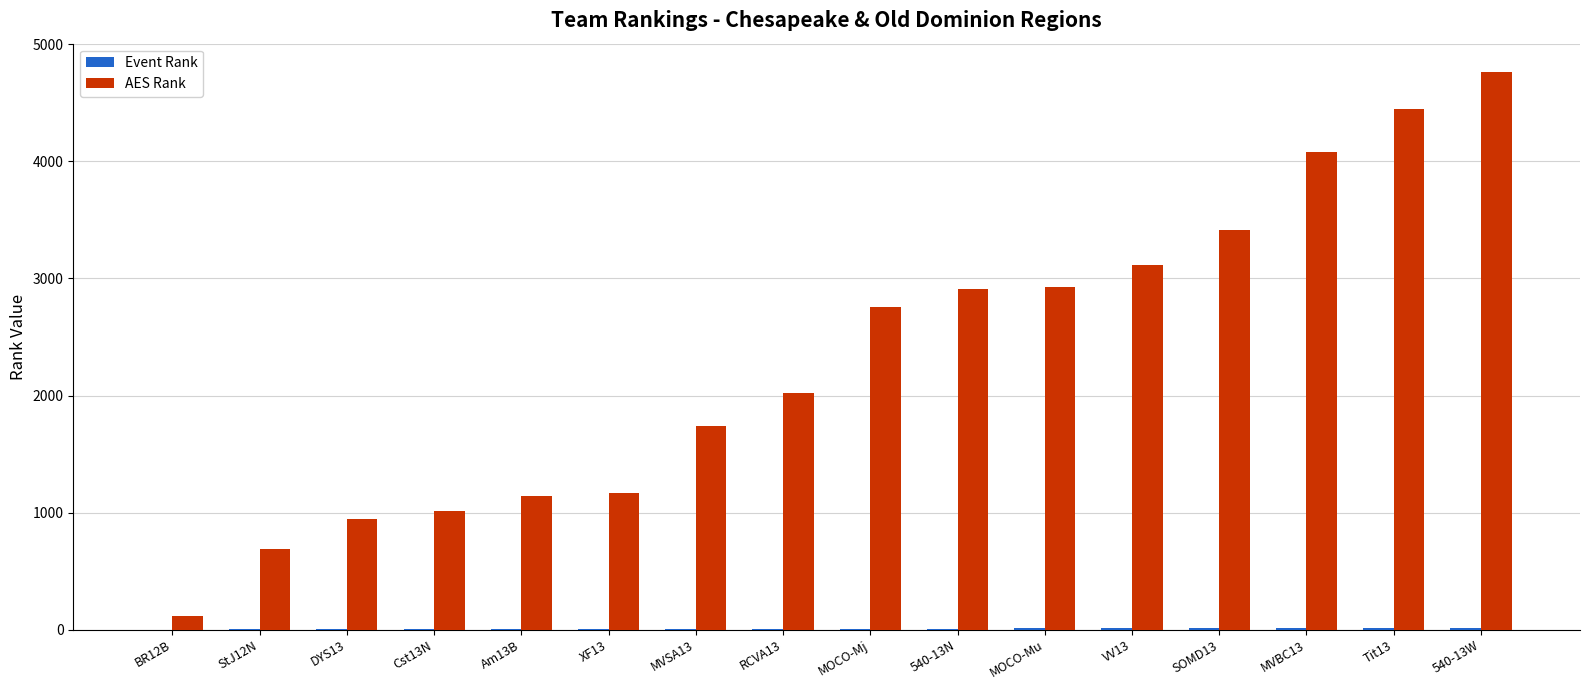

What is the sum of all AES Rank values?

37251